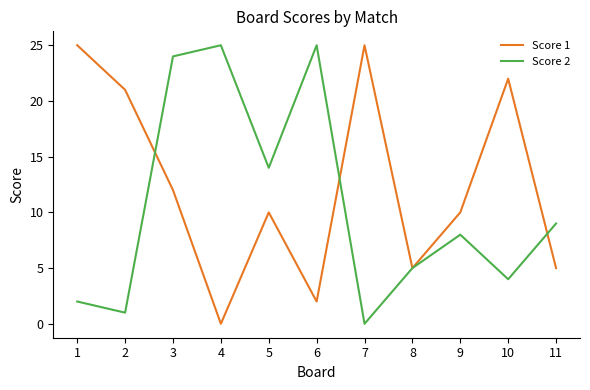

Is this an area chart (filled region under the line)?

No